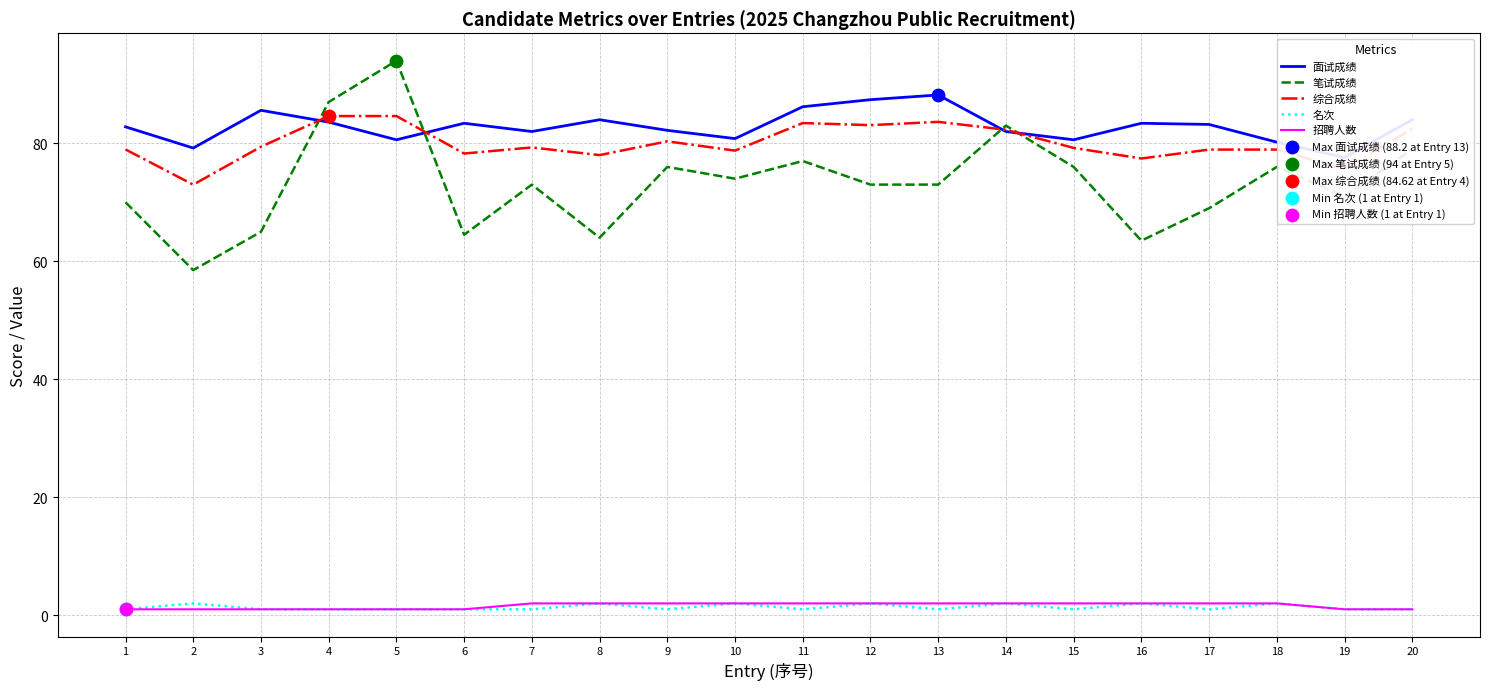

What is the total value across all series at 14?

251.3